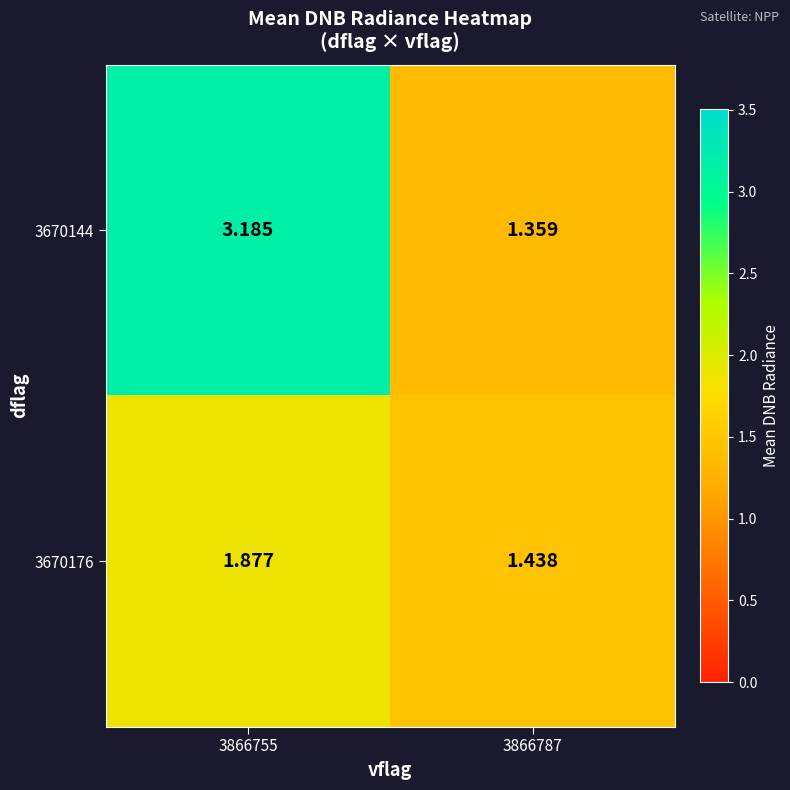

Is the value of 3670144 at 3866755 greater than the value of 3670176 at 3866787?

Yes